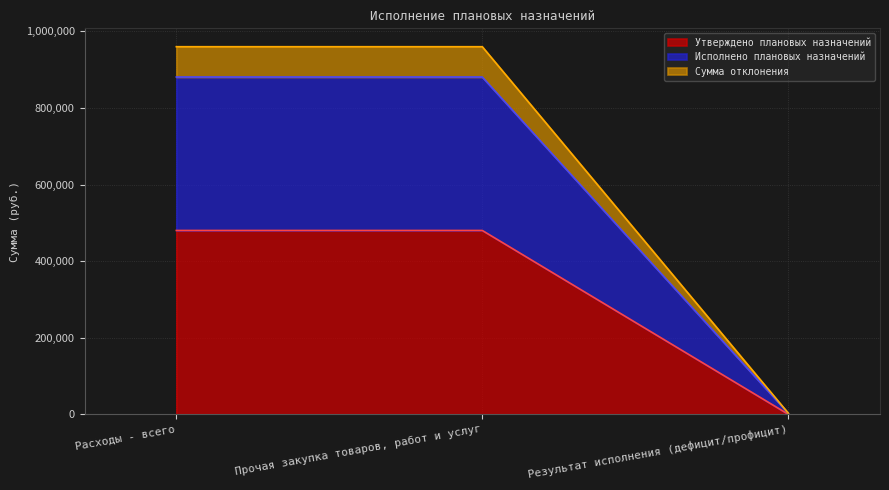

Between Расходы - всего and Результат исполнения (дефицит/профицит), which series saw the biggest shift?

Сумма отклонения